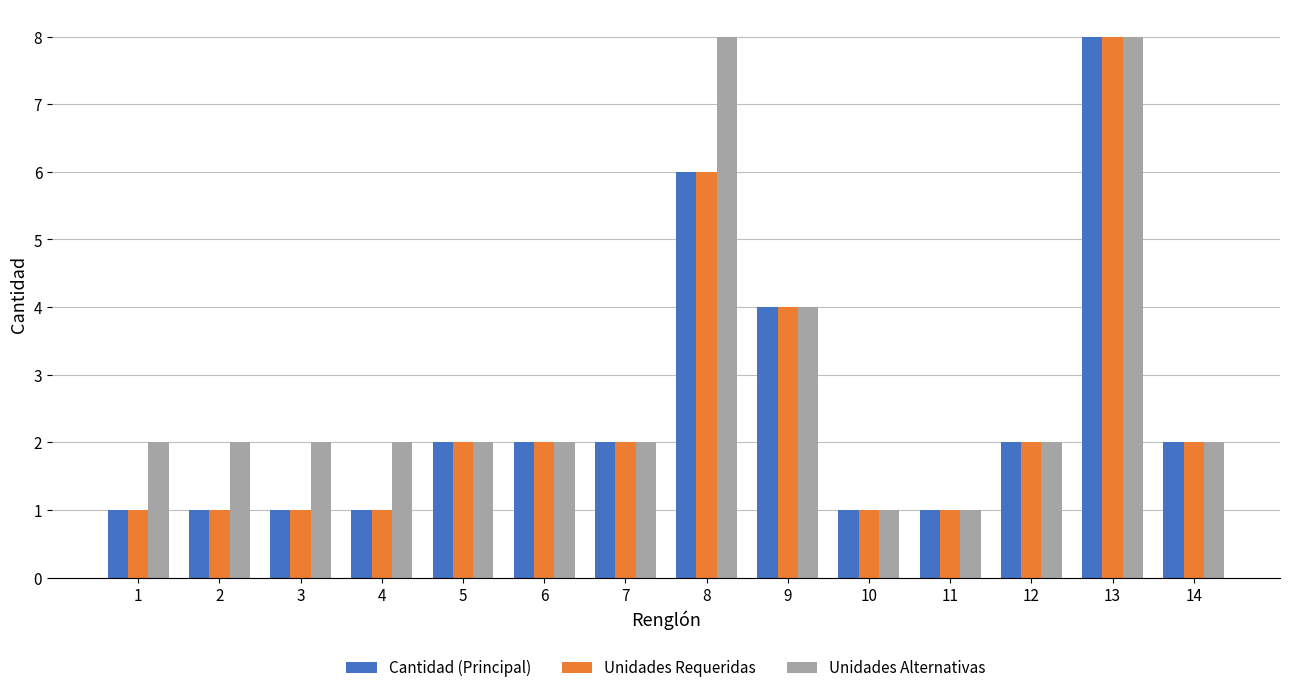

How many categories are shown in the chart?

14